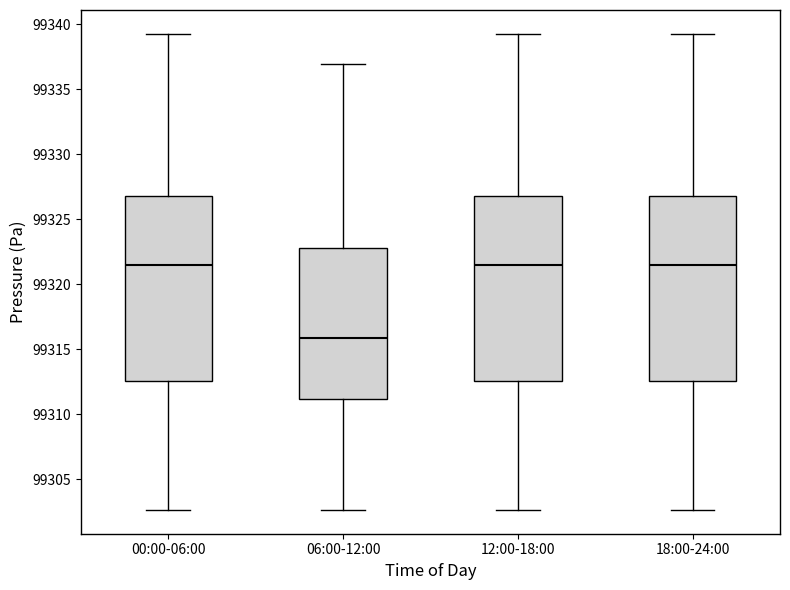

Where does the median line of the box for 12:00-18:00 sit on the y-axis? The values are not printed on the chart, so give them approximately, as read against the axis.

99321.5